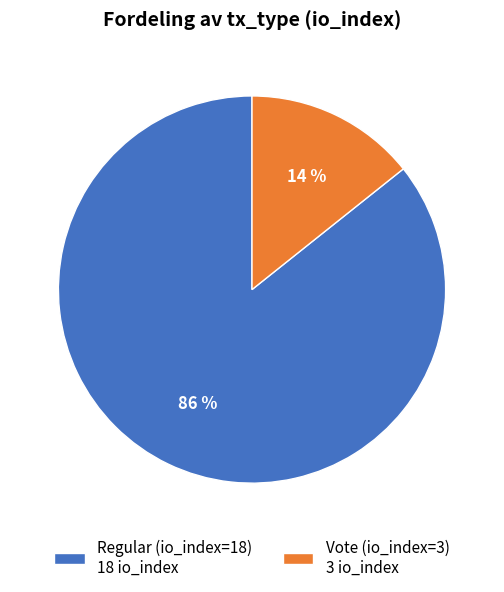

How many segments does this pie chart have?

2